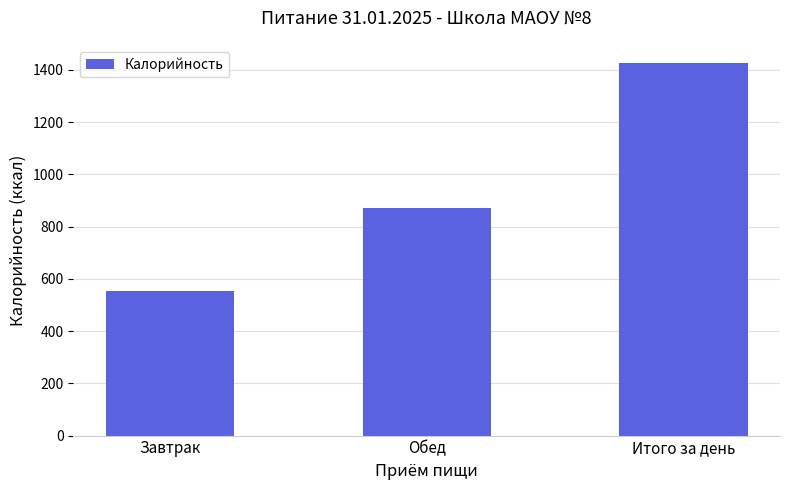

What is the maximum value shown in the chart?

1425